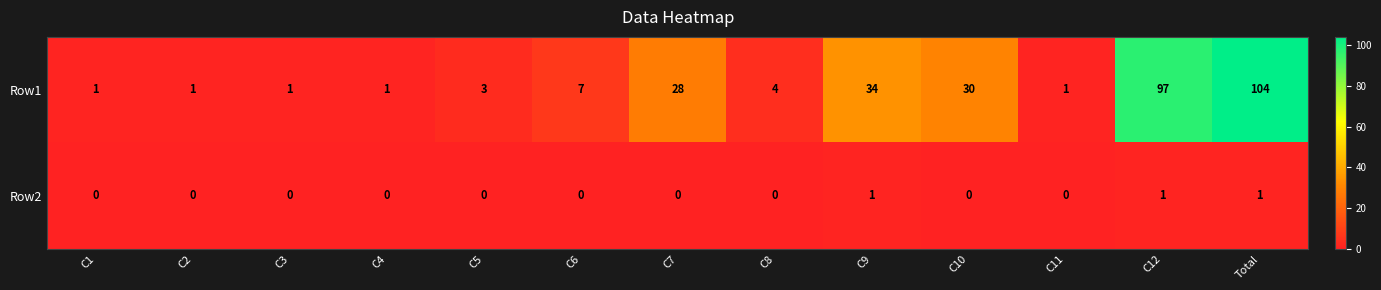

What is the sum of all Row1 values?

312